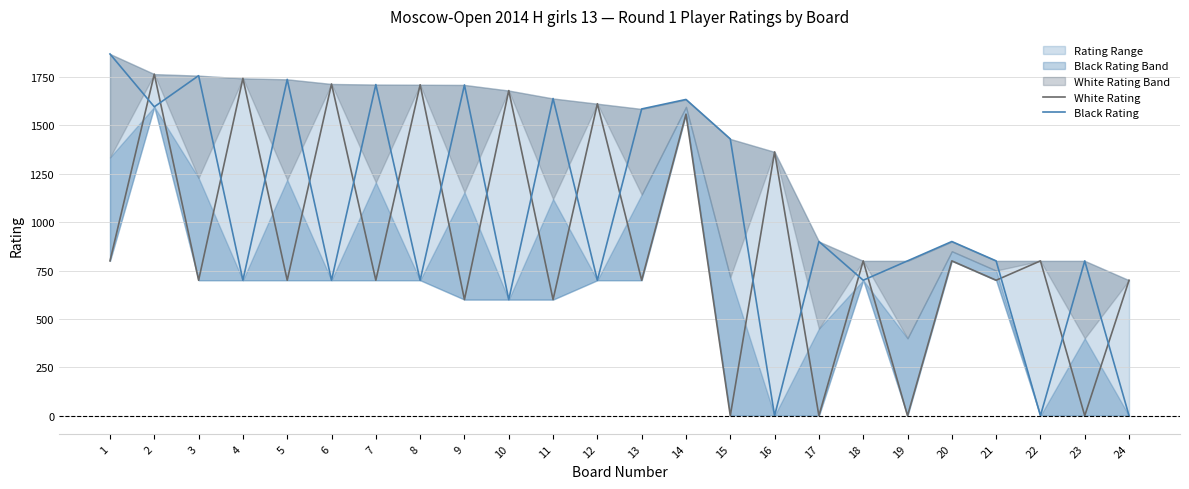

Count the number of data series in this chart.

2